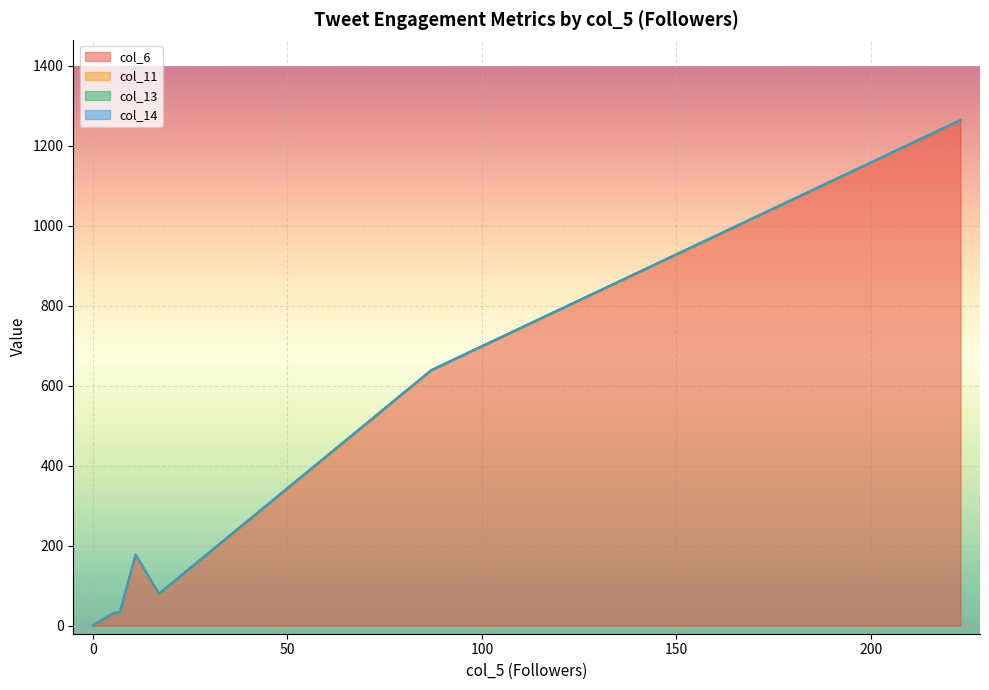

True or false: col_6 and col_13 cross at least once.

False